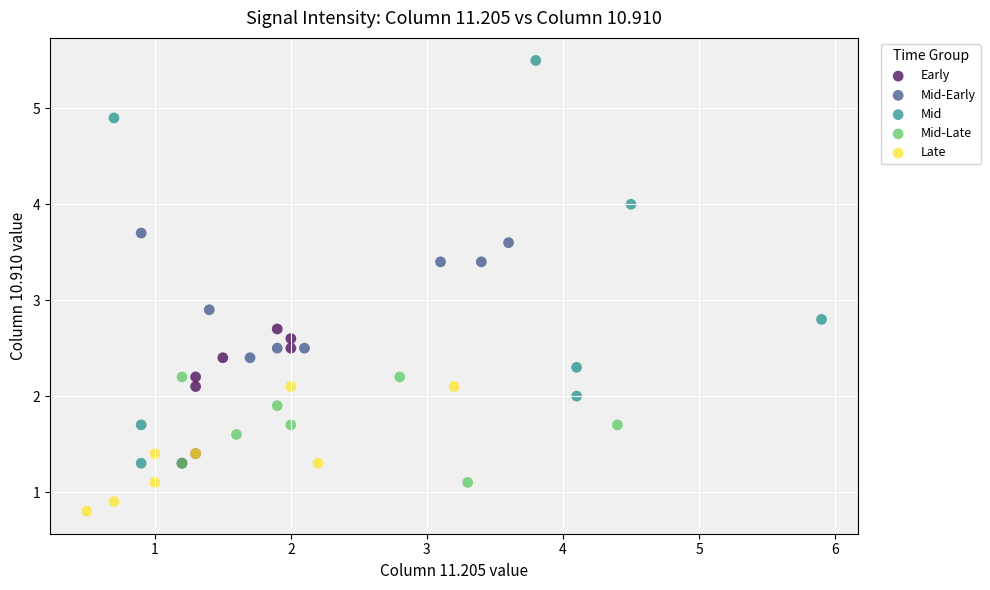

Which series contains the lowest Y value?

Late